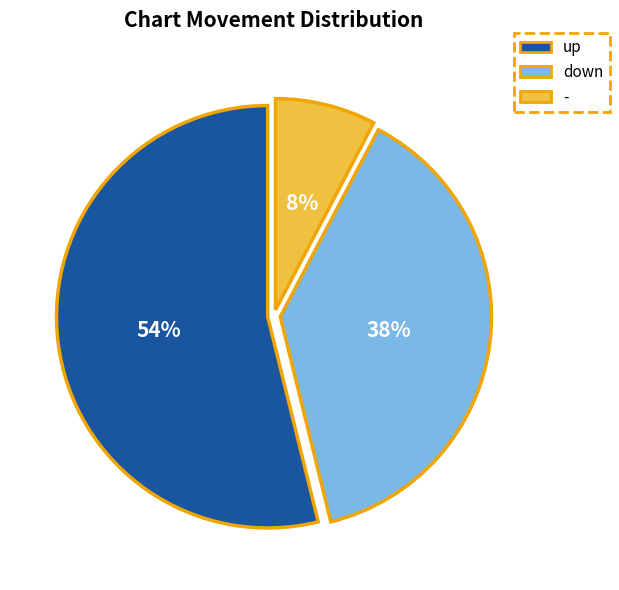

How many slices are in this pie chart?

3